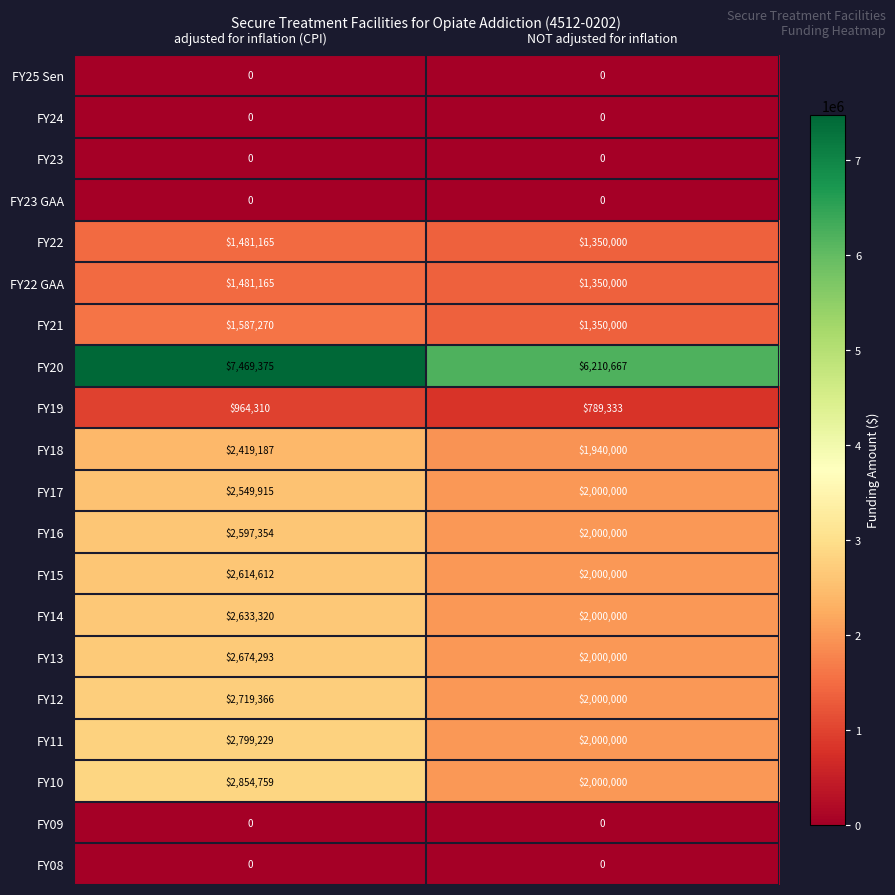

The FY18 series shows 1519107 at adjusted for inflation (CPI). True or false?

False